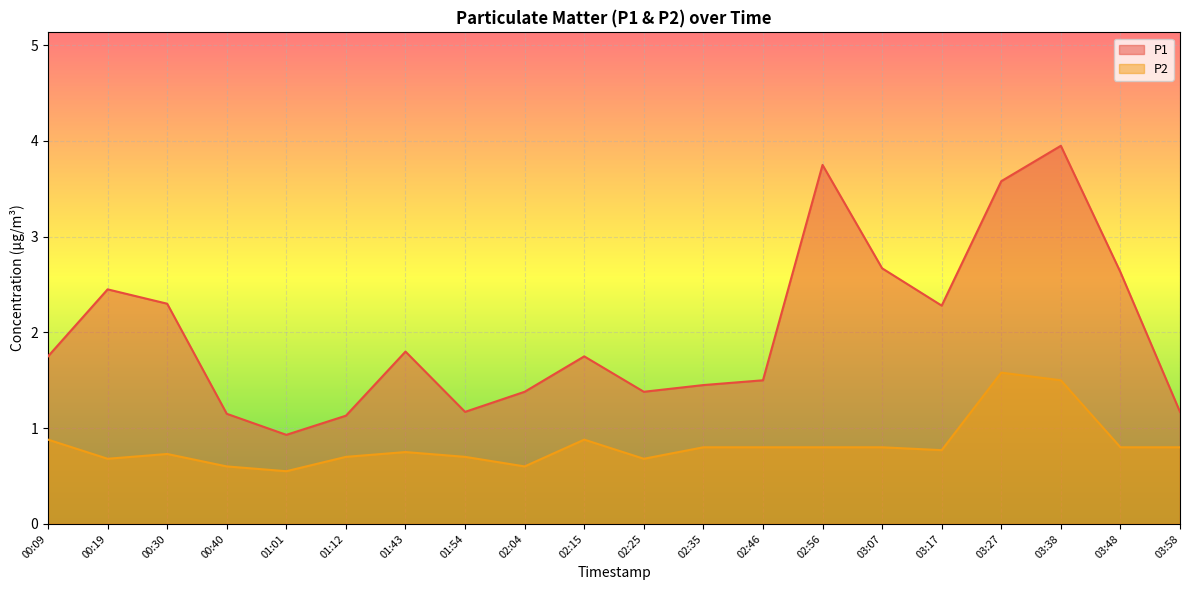

Where is P2 nearest to the value 1?

00:09